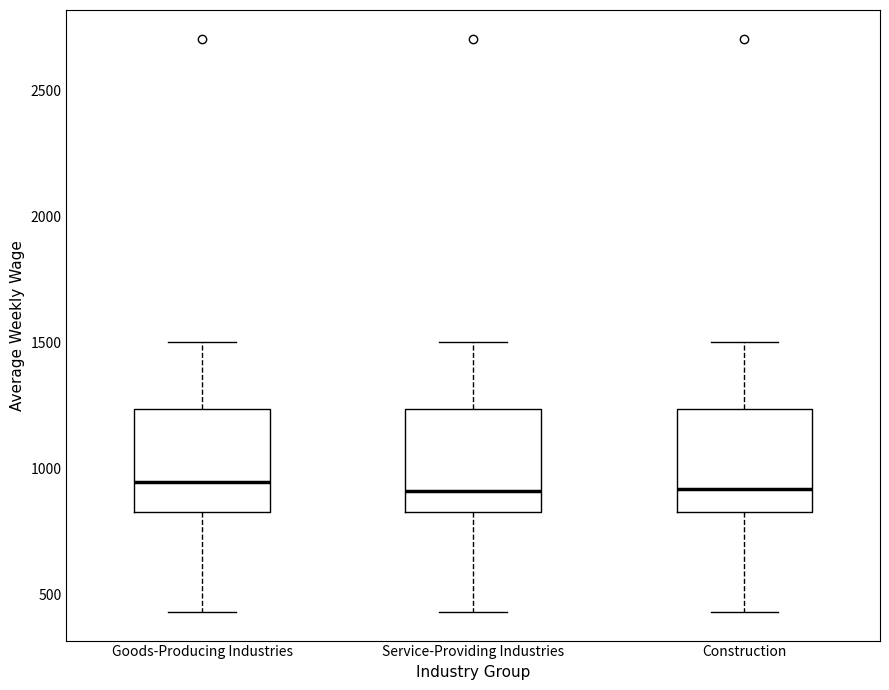

Reading left to right, read every box against the y-axis: the position of its median line, the range the box covers, and the ends of its whiskers. The values are not printed on the chart, so give them approximately, as read against the axis.

Goods-Producing Industries: median 950, box 850 to 1250, whiskers 450 to 1500
Service-Providing Industries: median 900, box 850 to 1250, whiskers 450 to 1500
Construction: median 900, box 850 to 1250, whiskers 450 to 1500